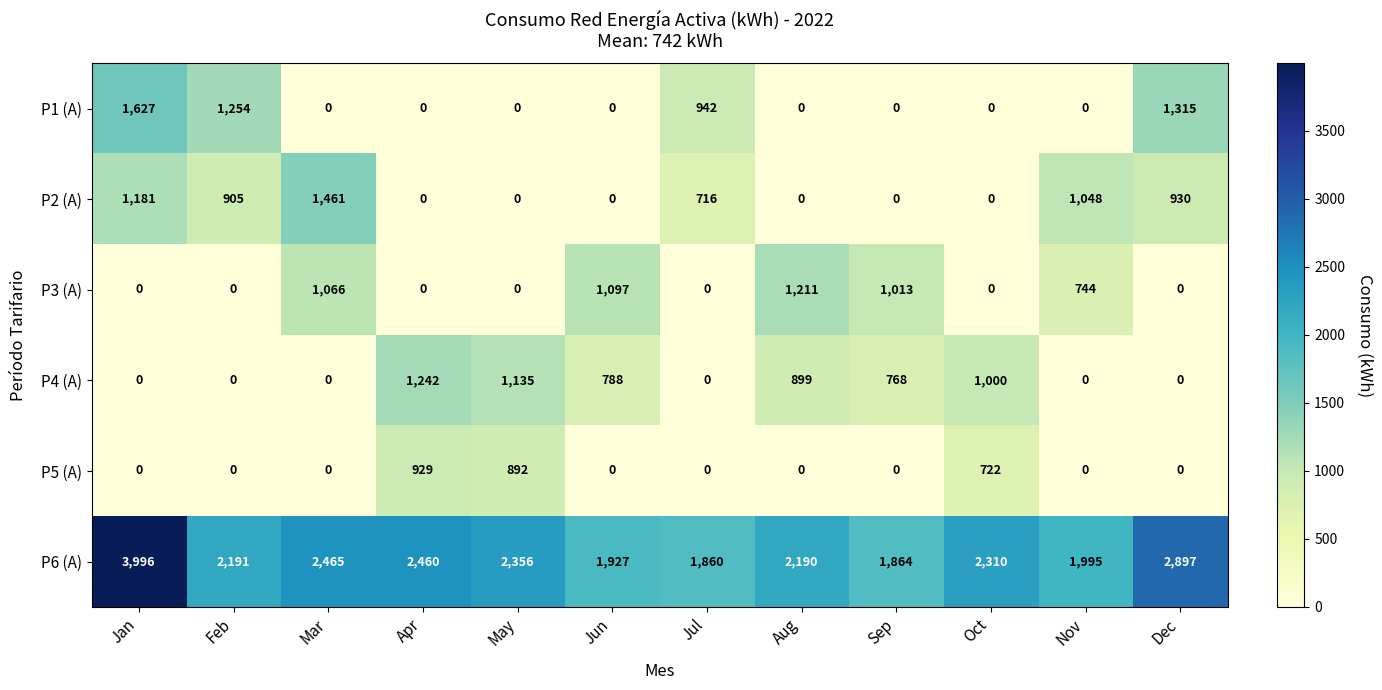

Which series has the largest total across all categories?

P6 (A)